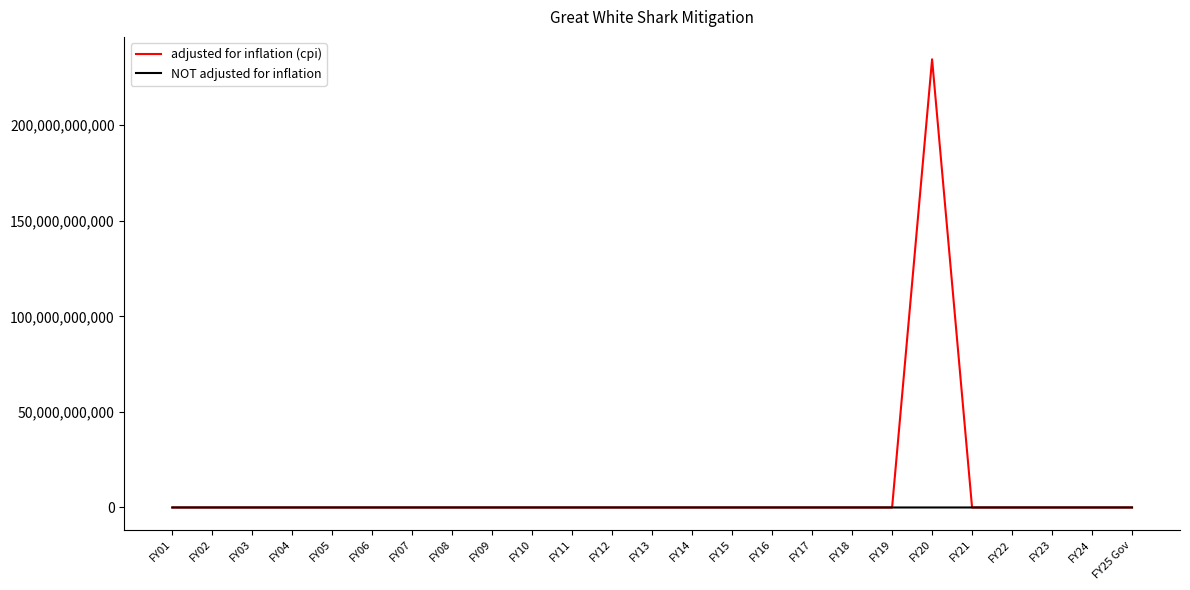

Rank the series by their maximum value, from highest to lowest.

adjusted for inflation (cpi), NOT adjusted for inflation